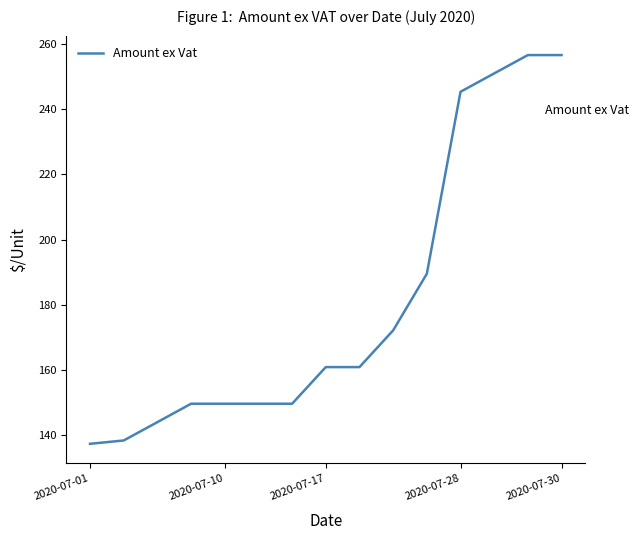

What is the difference between the maximum and minimum values?

119.3